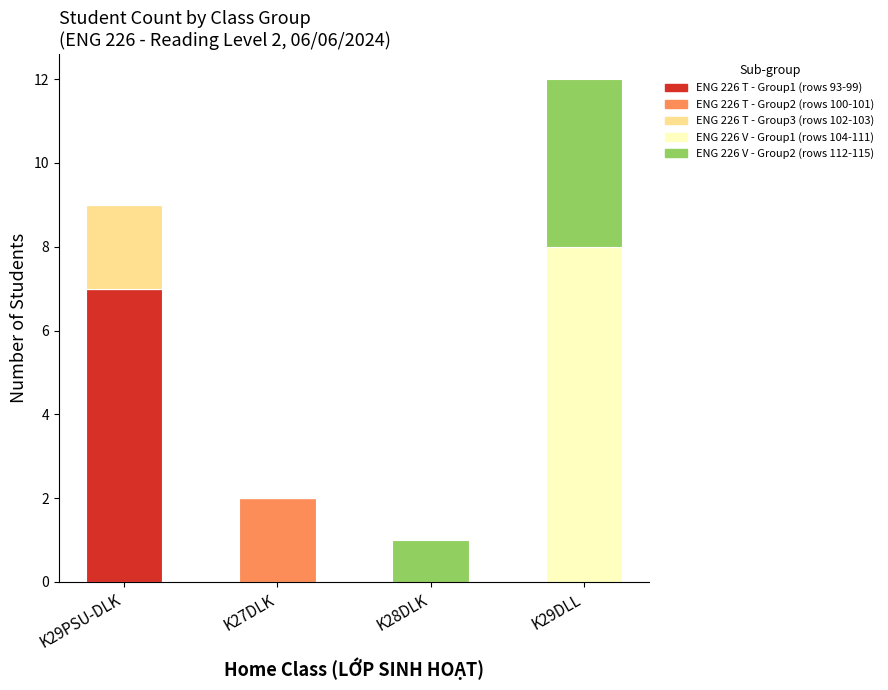

Which category has the highest value in the ENG 226 T - Group1 (rows 93-99) series?

K29PSU-DLK